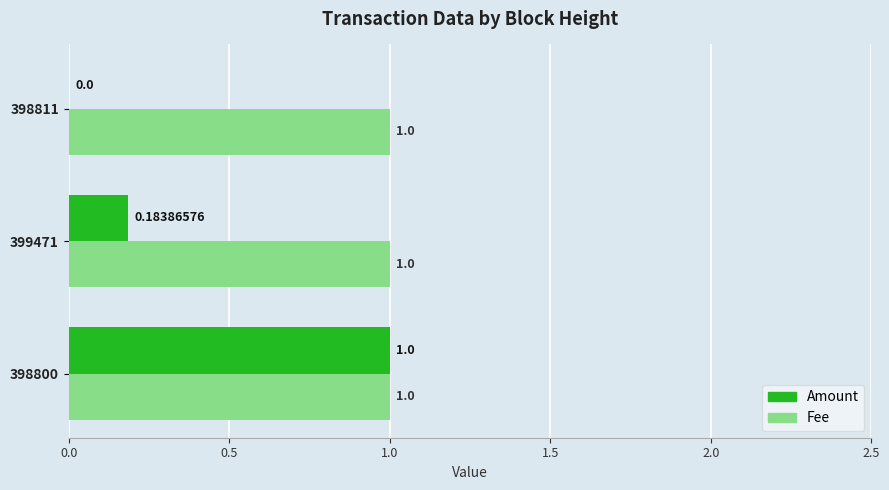

Which series changed the most between 398800 and 399471?

Amount